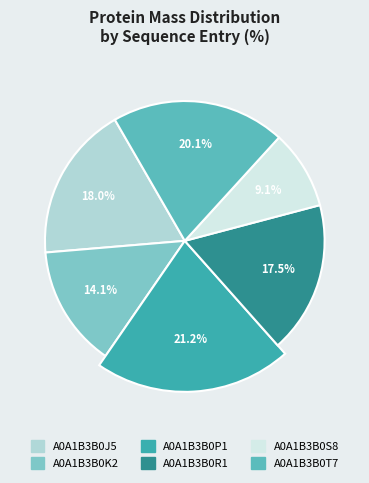

What is the ratio of the value at A0A1B3B0J5 to the value at A0A1B3B0T7?

0.9